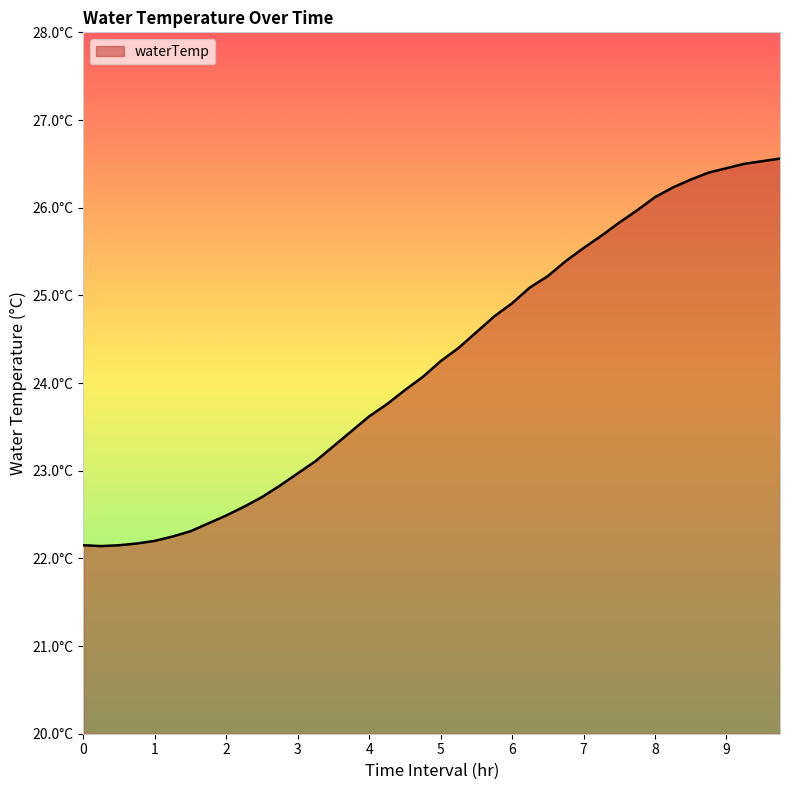

What is the smallest value displayed?

22.1